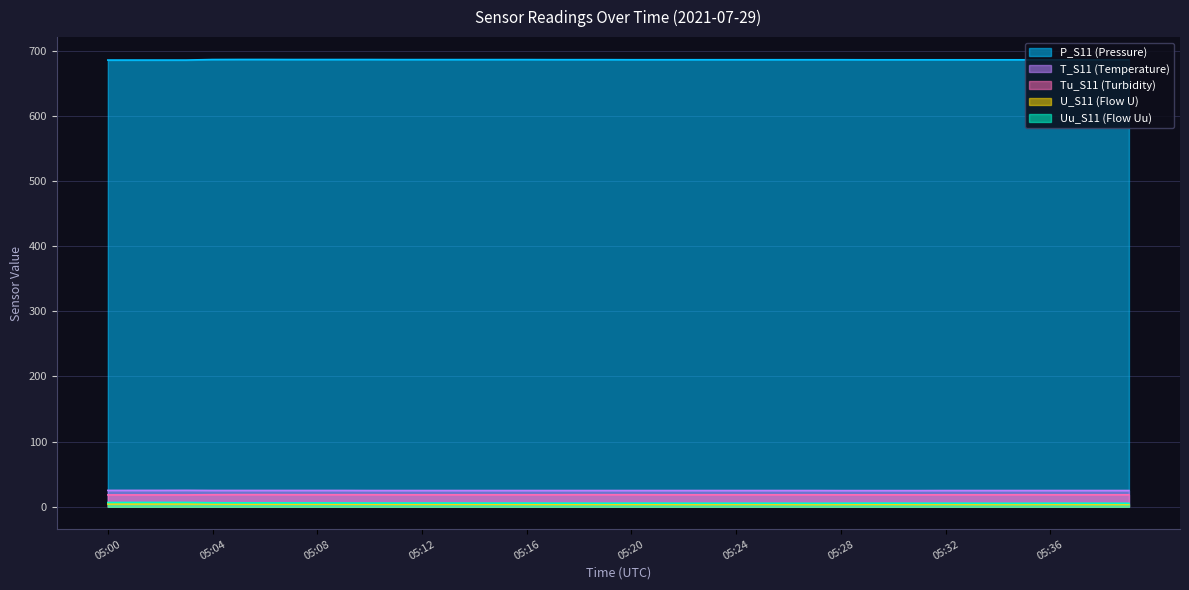

True or false: Uu_S11 and U_S11 intersect in this chart.

False